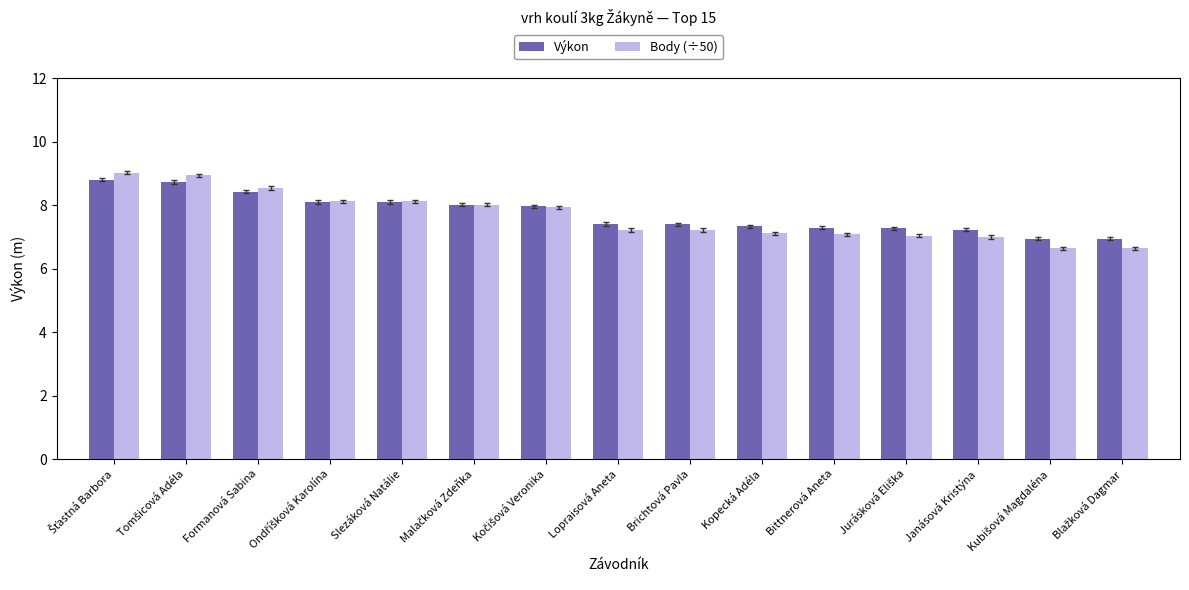

Which series changed the most between Brichtová Pavla and Janásová Kristýna?

Body (÷50)